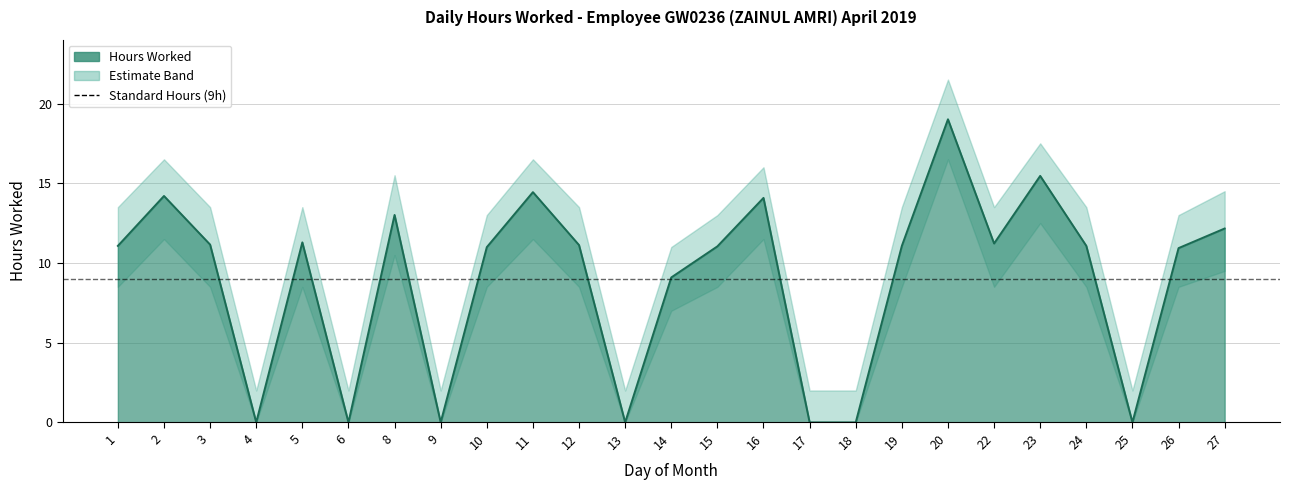

At which category does the chart reach its peak across all series?

20